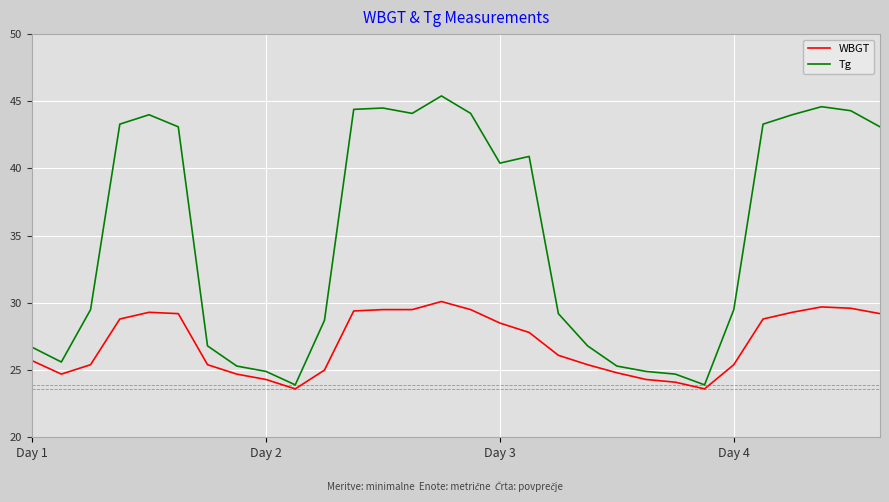

List the series in order of their peak value, lowest first.

WBGT, Tg